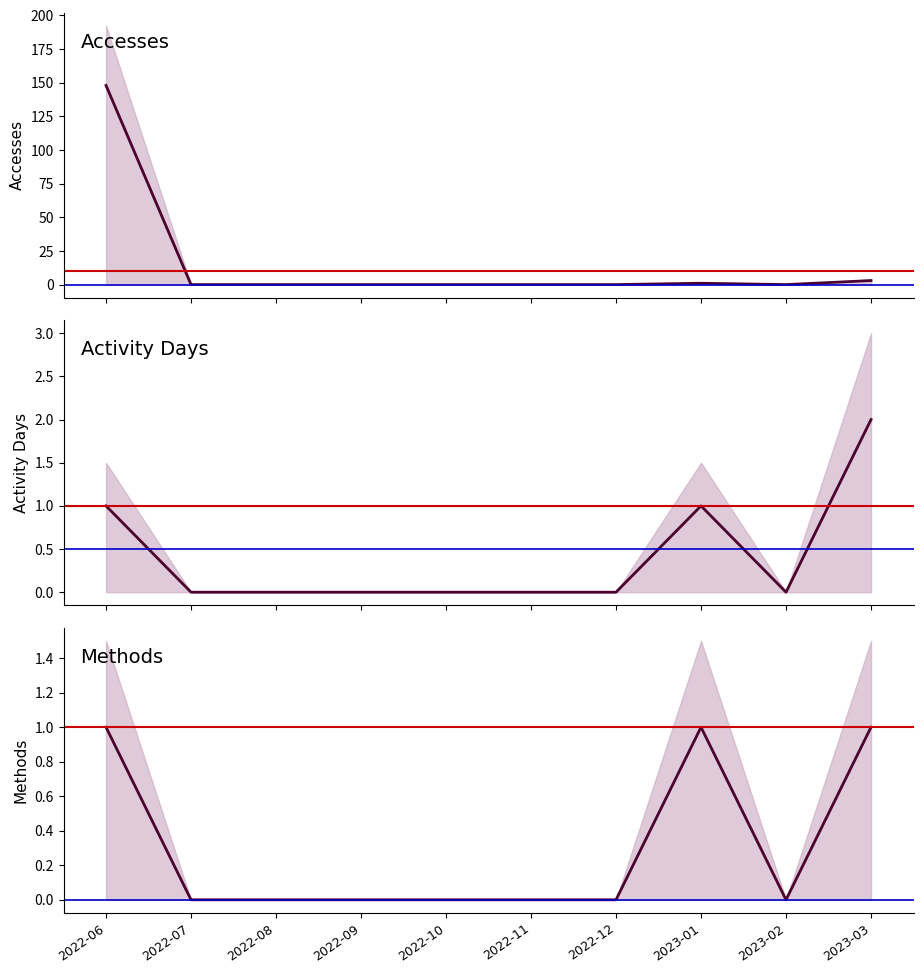

True or false: Methods has more than 1 interior local peaks.

False